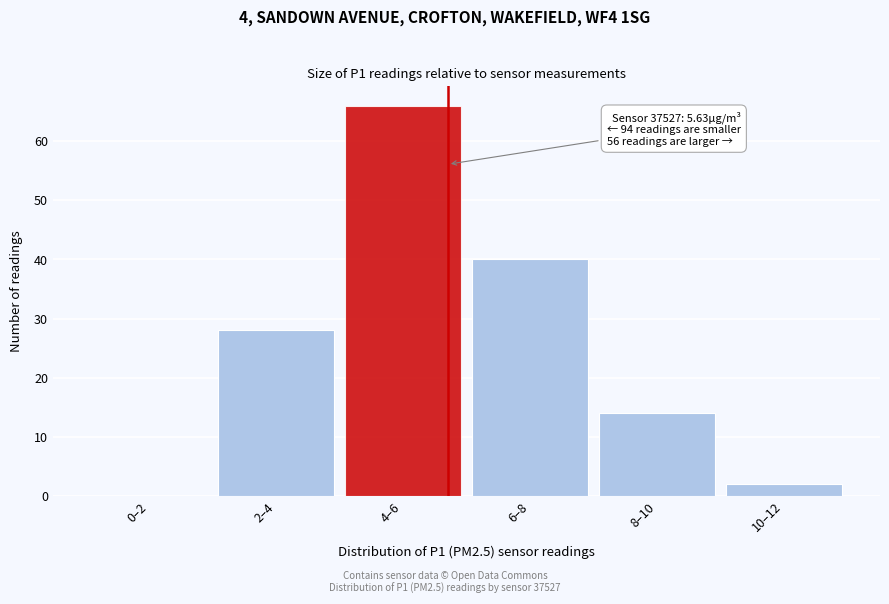

Reading left to right, what are all the values shown in this chart?

0–2=0	2–4=28	4–6=66	6–8=40	8–10=14	10–12=2